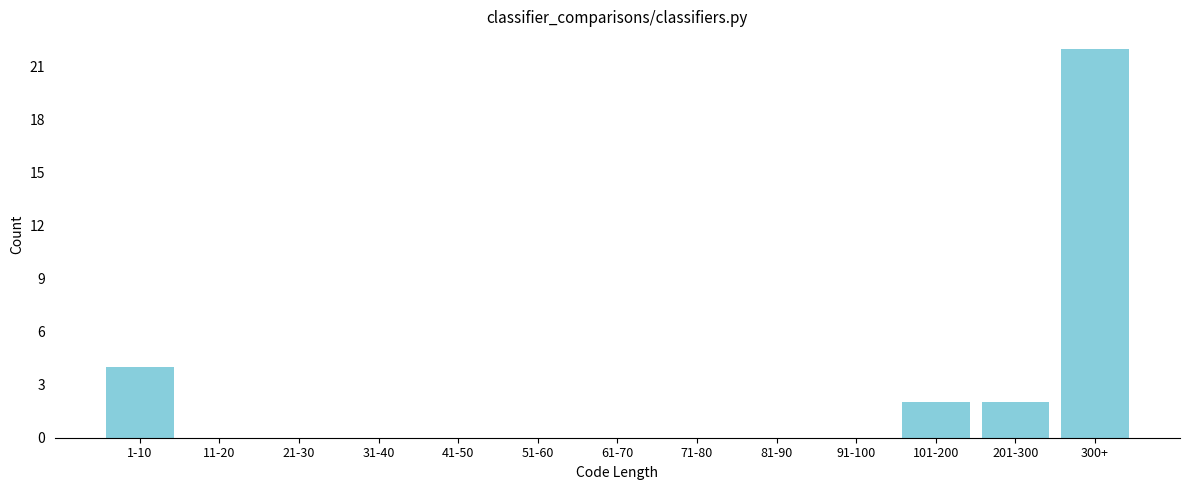

Reading left to right, transcribe all the data shown in this chart.

1-10=4	11-20=0	21-30=0	31-40=0	41-50=0	51-60=0	61-70=0	71-80=0	81-90=0	91-100=0	101-200=2	201-300=2	300+=22